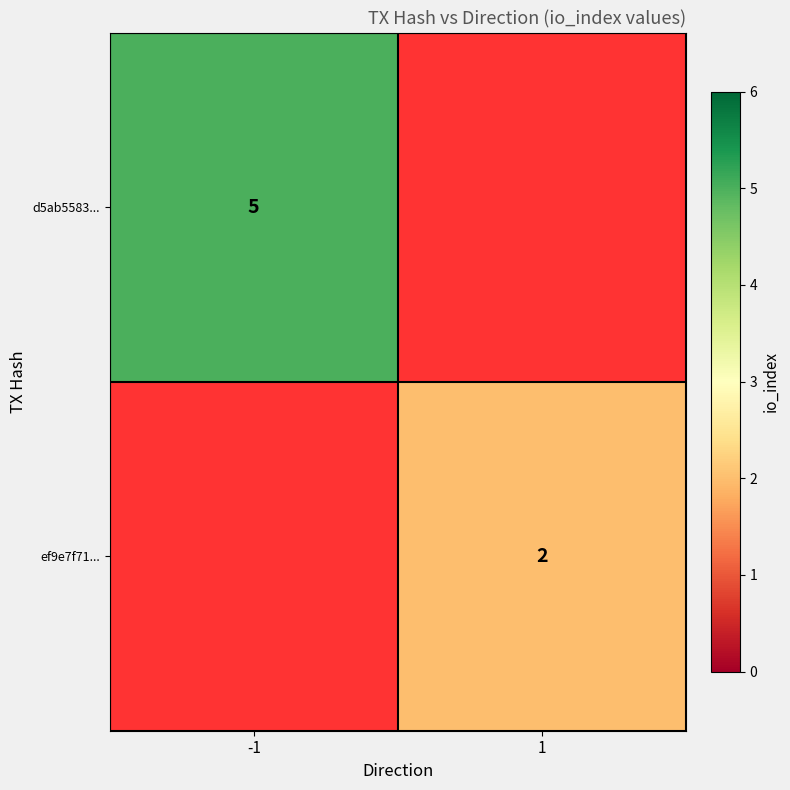

The value of ef9e7f71... at 1 is 3. True or false?

False